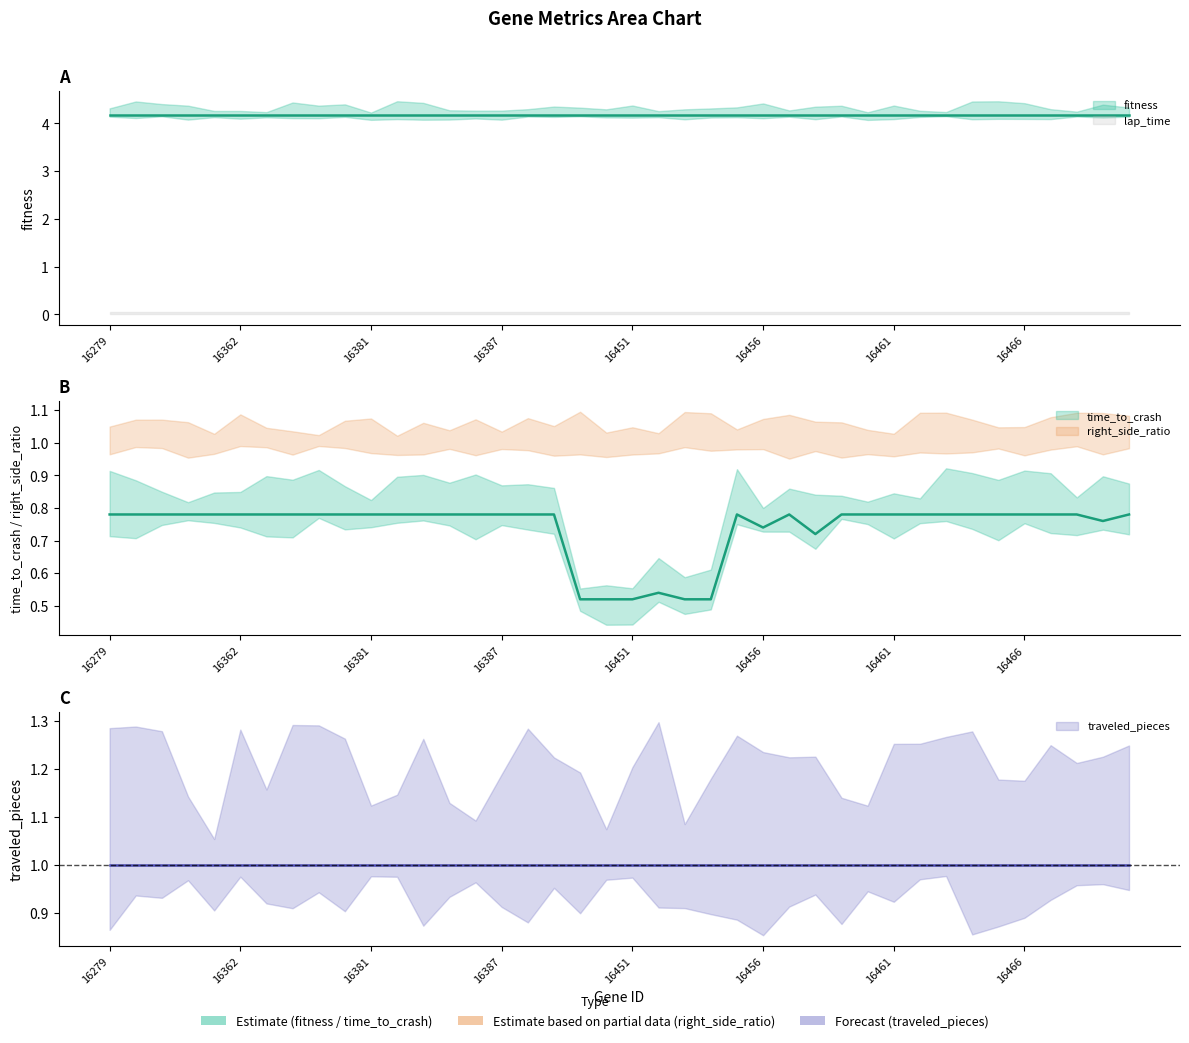

True or false: right_side_ratio and fitness intersect in this chart.

False